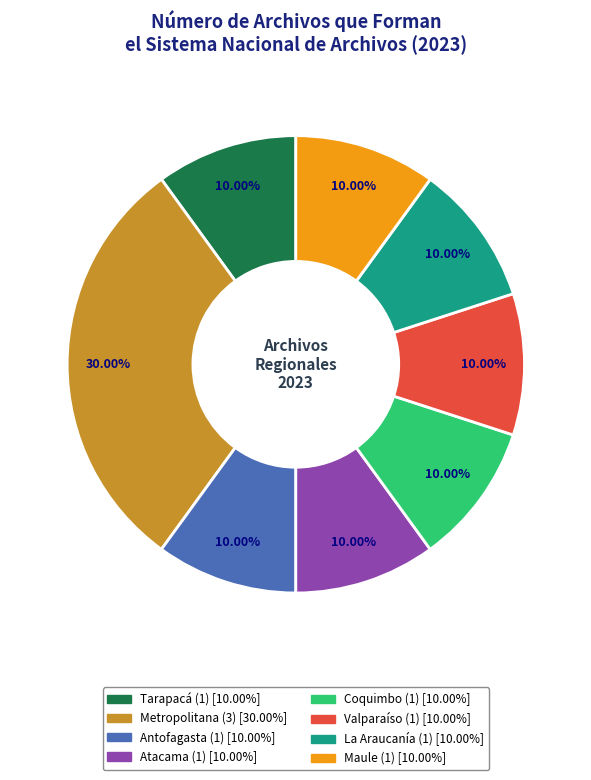

To the nearest percent, what percentage of the pie is Atacama?

10%